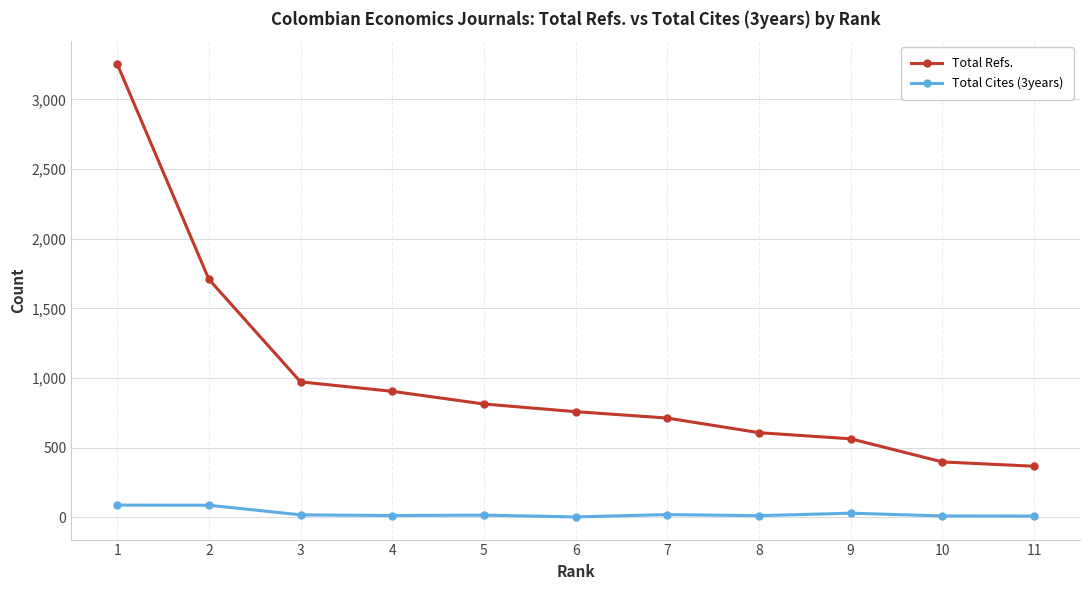

How many values in the Total Cites (3years) series are below 15?

5